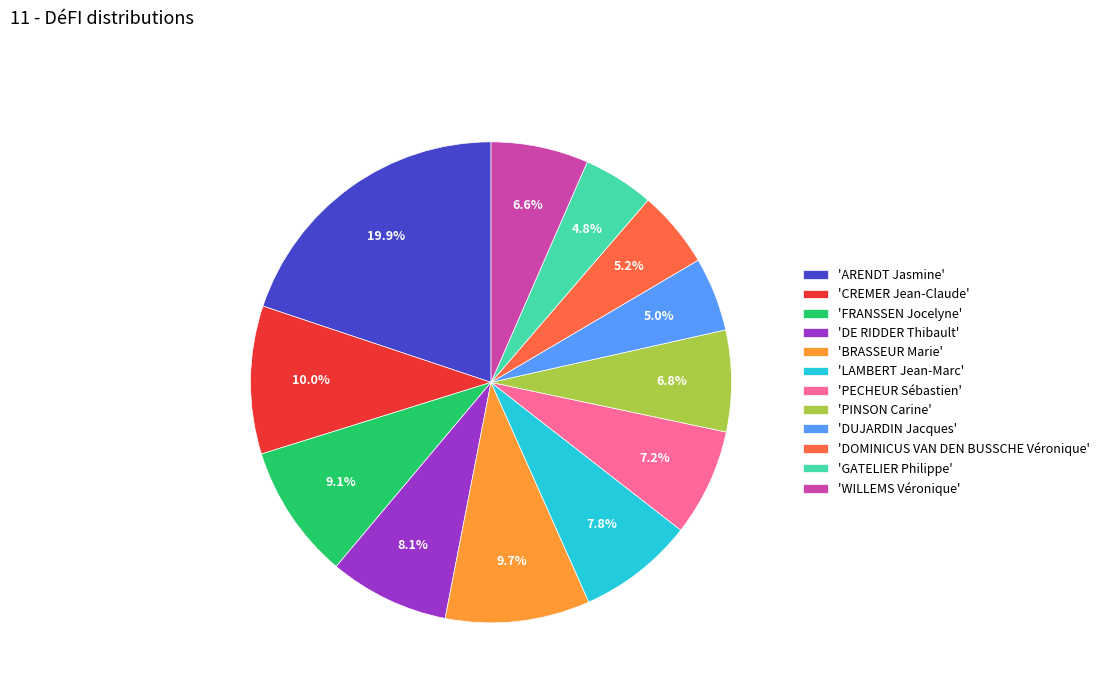

Does 'PECHEUR Sébastien' account for over 50% of the chart?

No